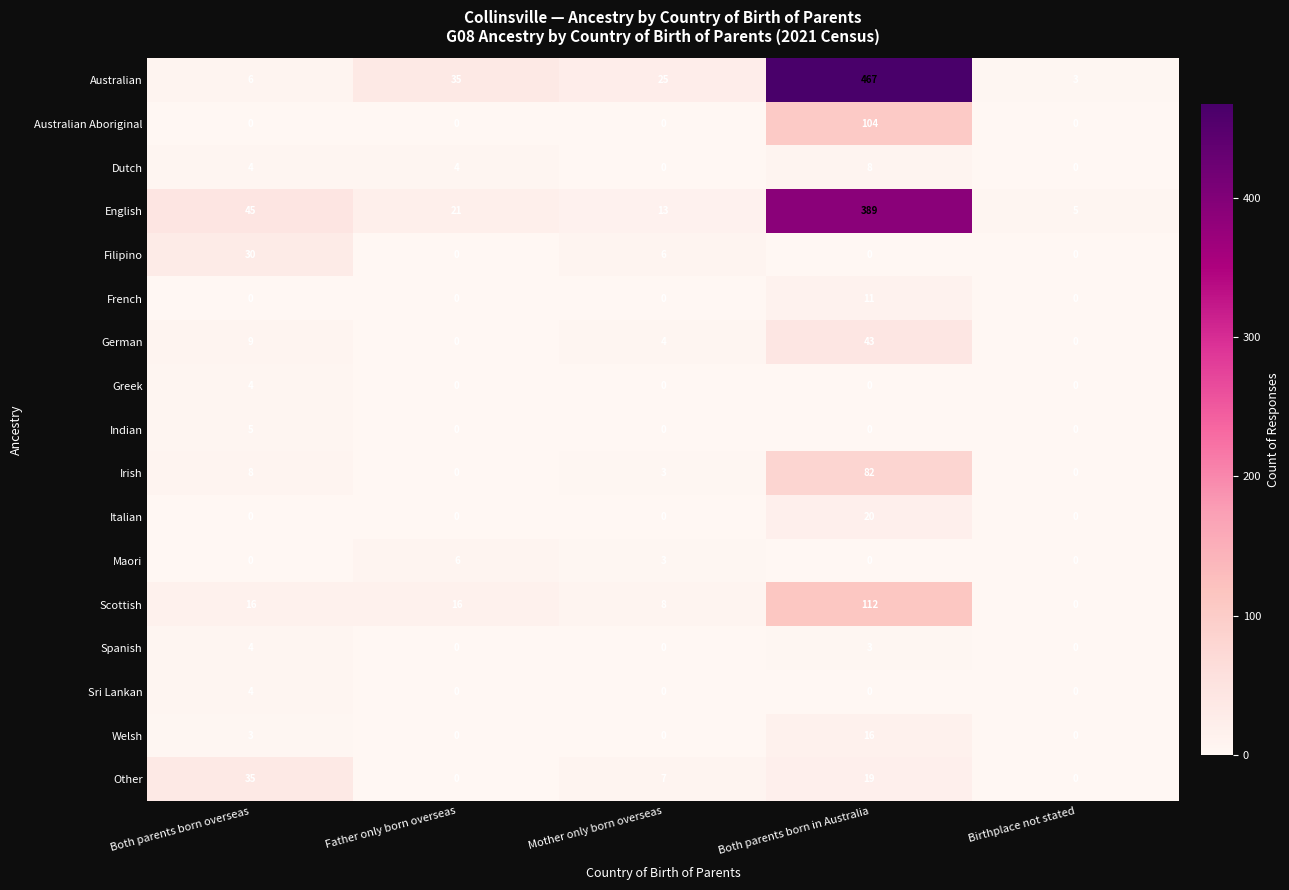

At which label does Spanish reach its peak?

Both parents born overseas